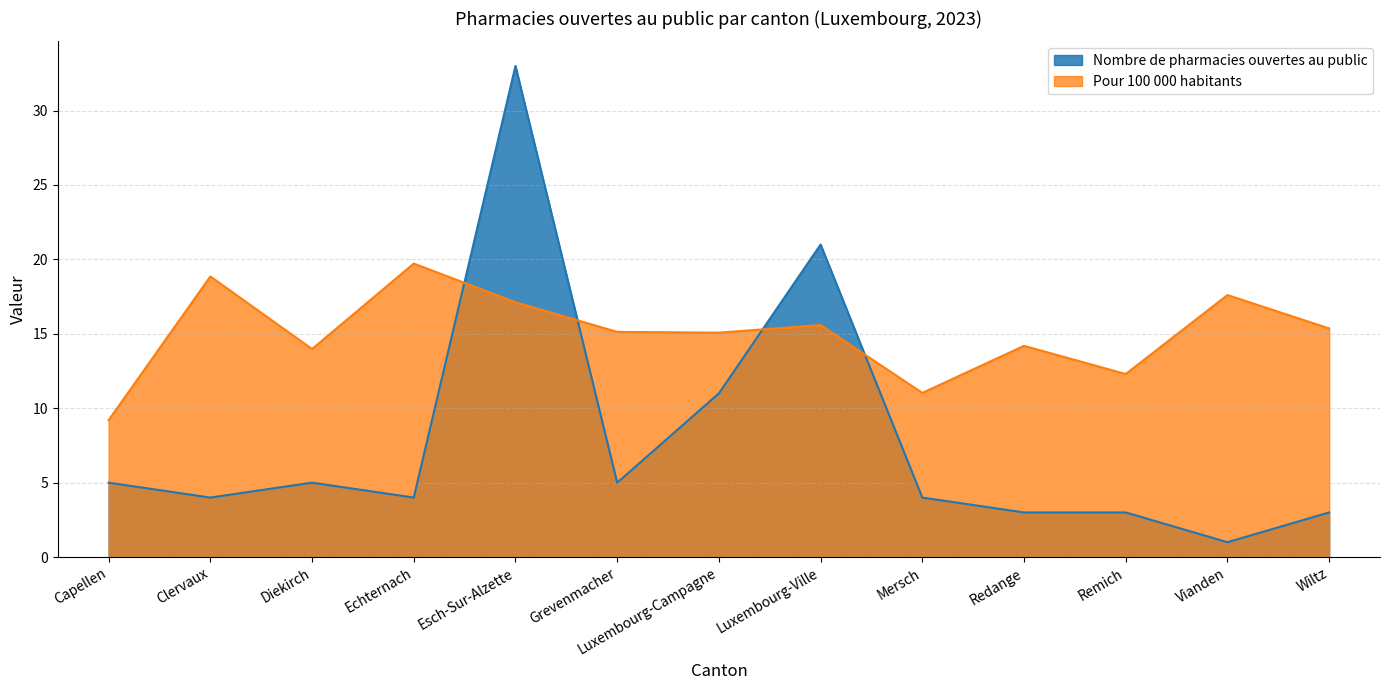

Where is the first local maximum for Pour 100 000 habitants?

Clervaux